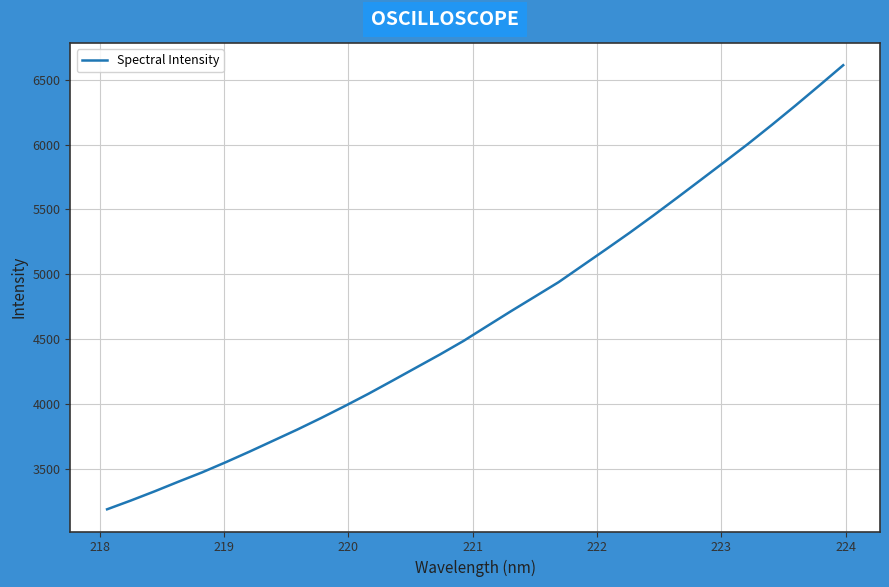

What is the difference between the maximum and minimum values?

3426.0